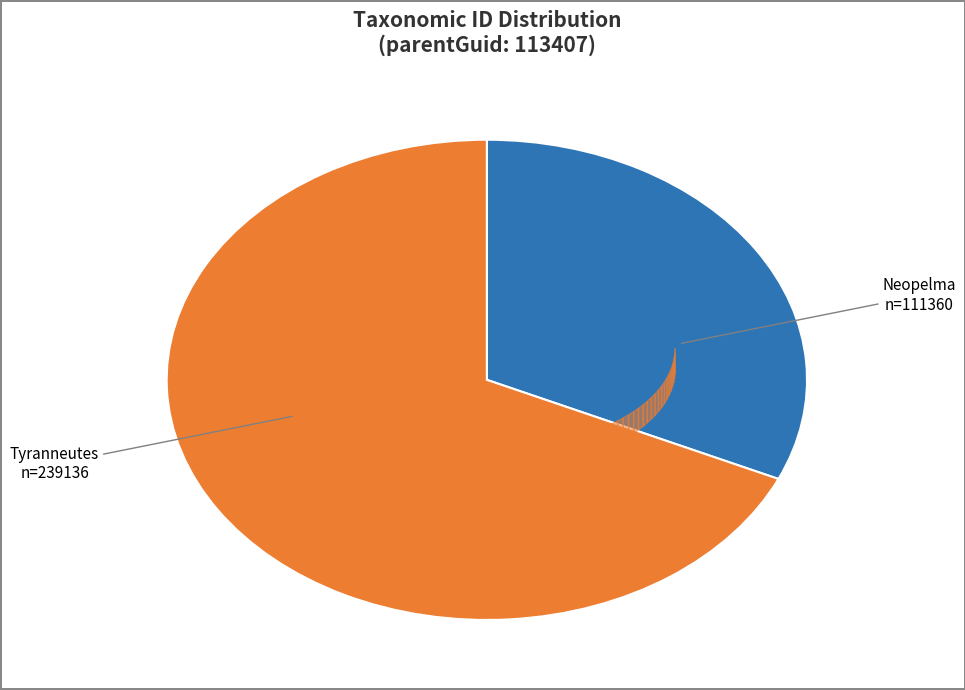

What is the majority slice?

Tyranneutes n=239136